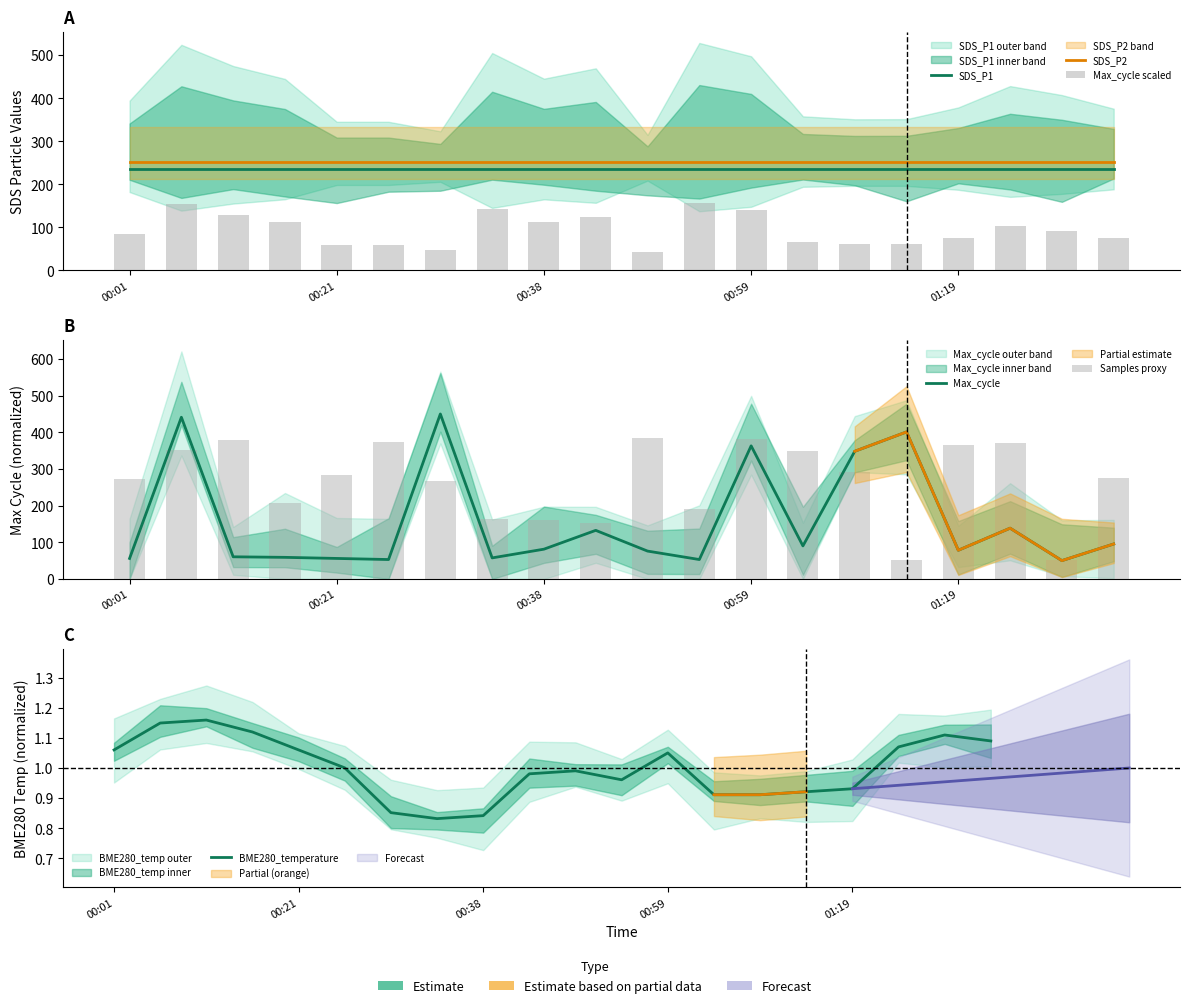

At which label does Max_cycle reach its peak?

6